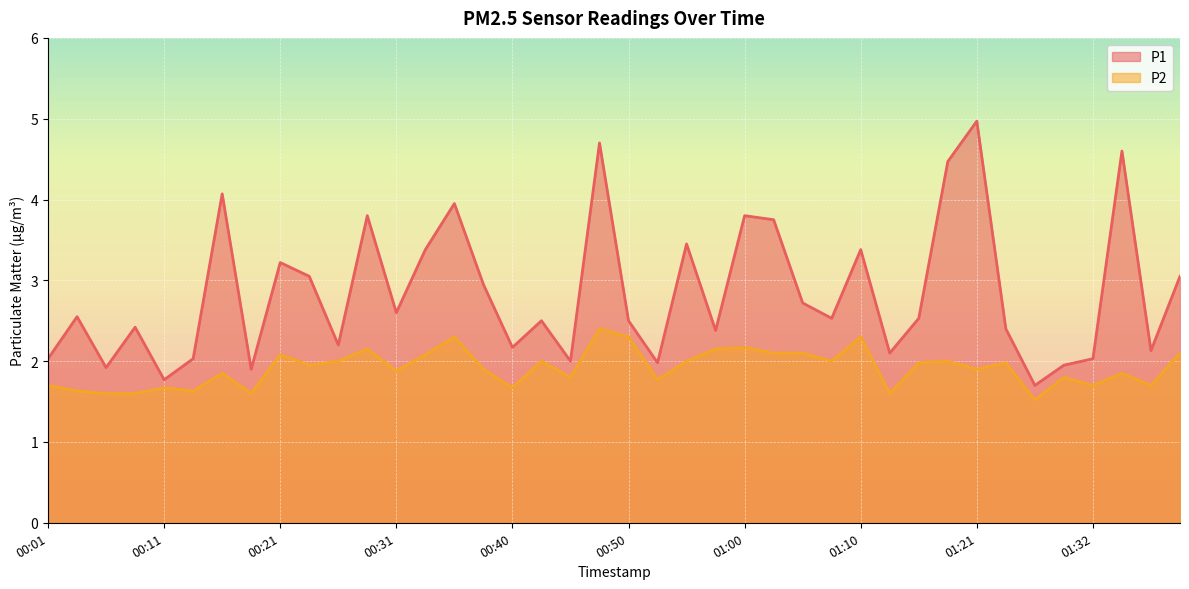

At which category does P1 reach its first local valley?

00:06